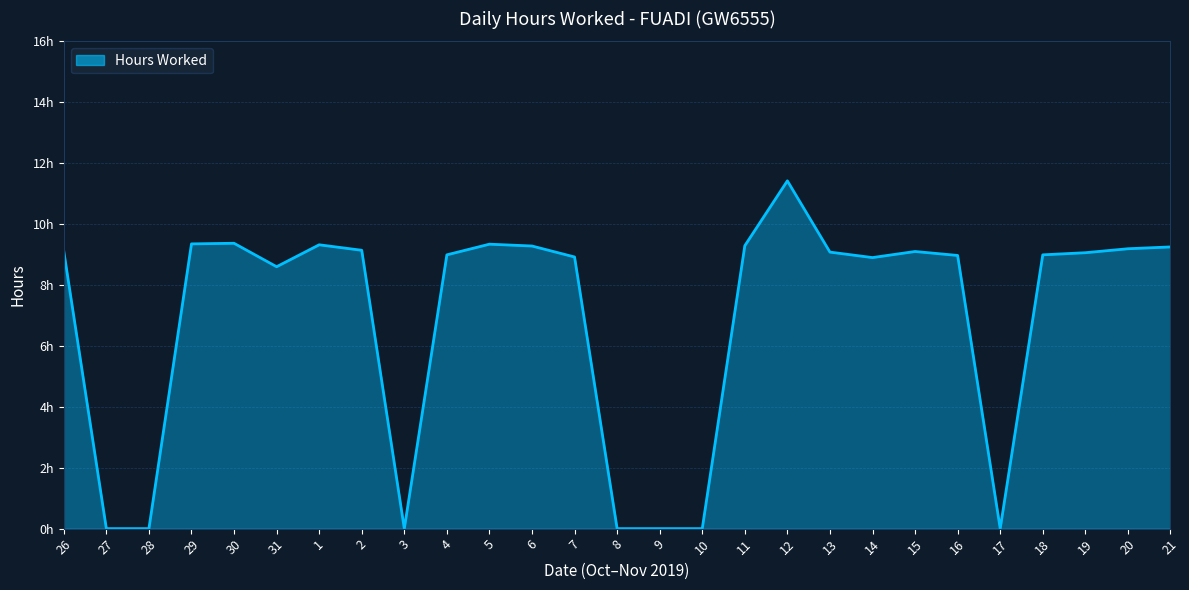

Is this an area chart (filled region under the line)?

Yes